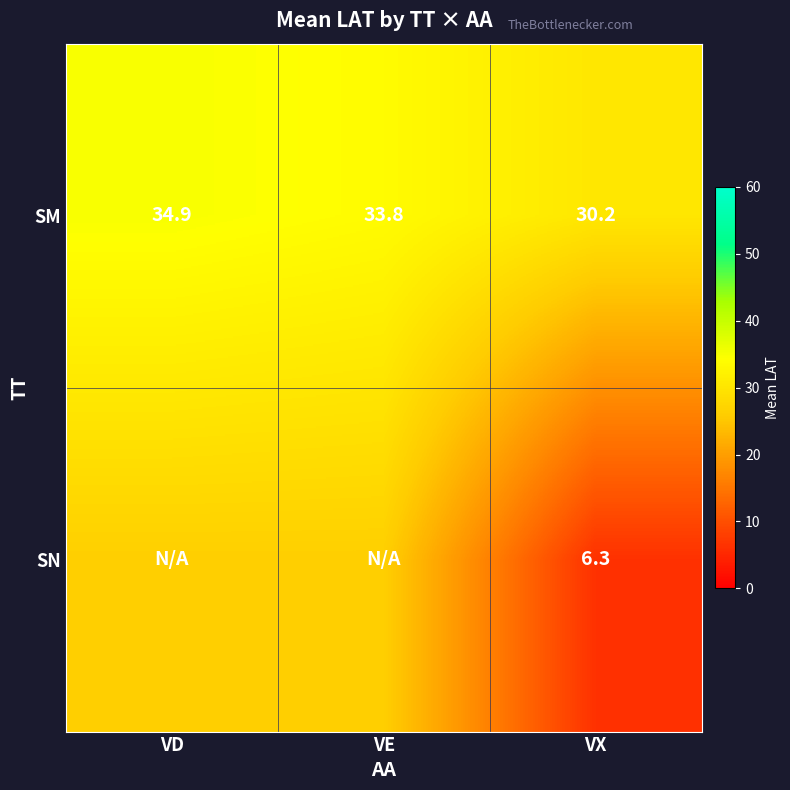

What is the difference between the highest and lowest values at VD?

8.6